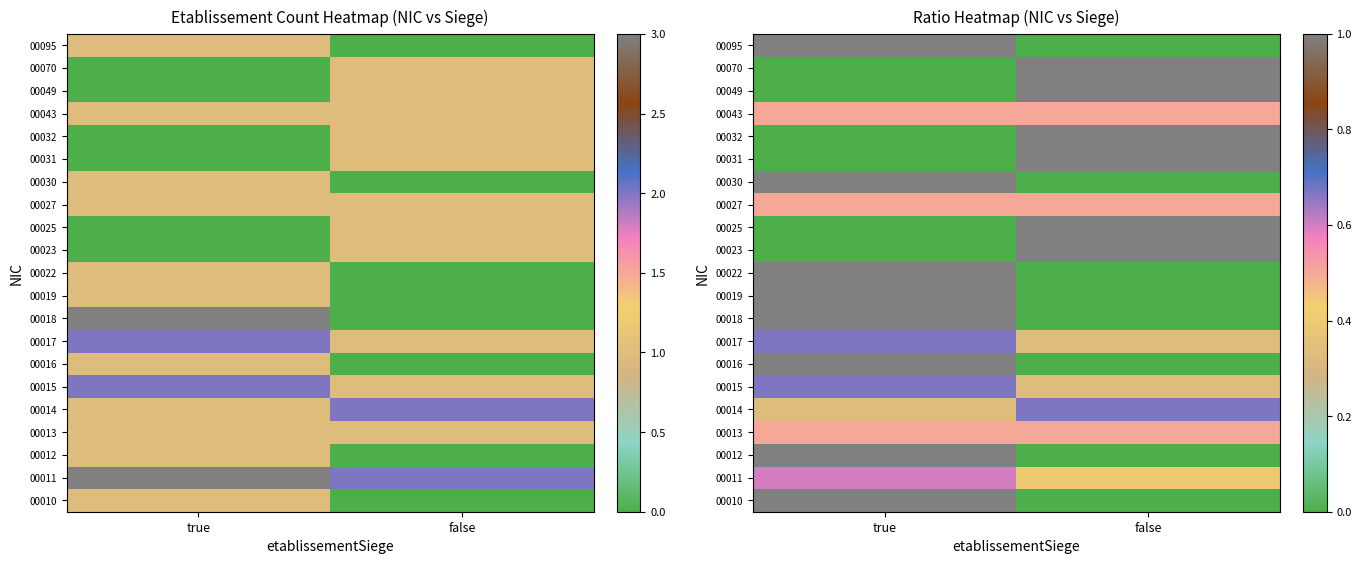

Read the 00014 value at true.

0.3